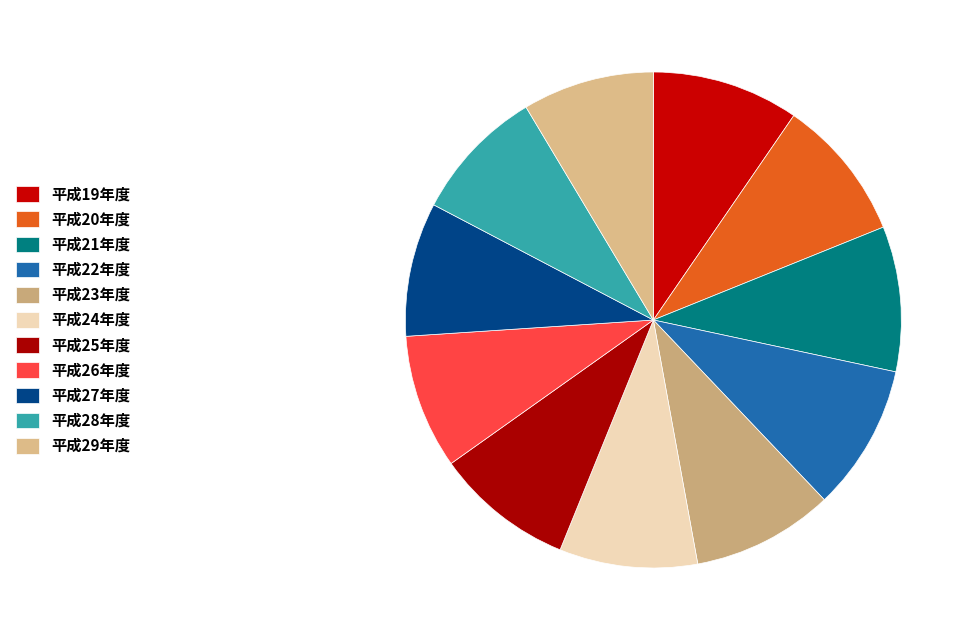

To the nearest percent, what is the average slice percentage?

9%